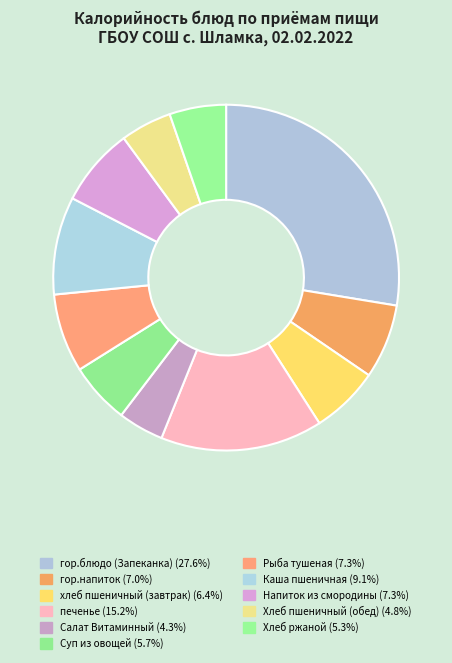

Is there a majority slice in this chart?

No